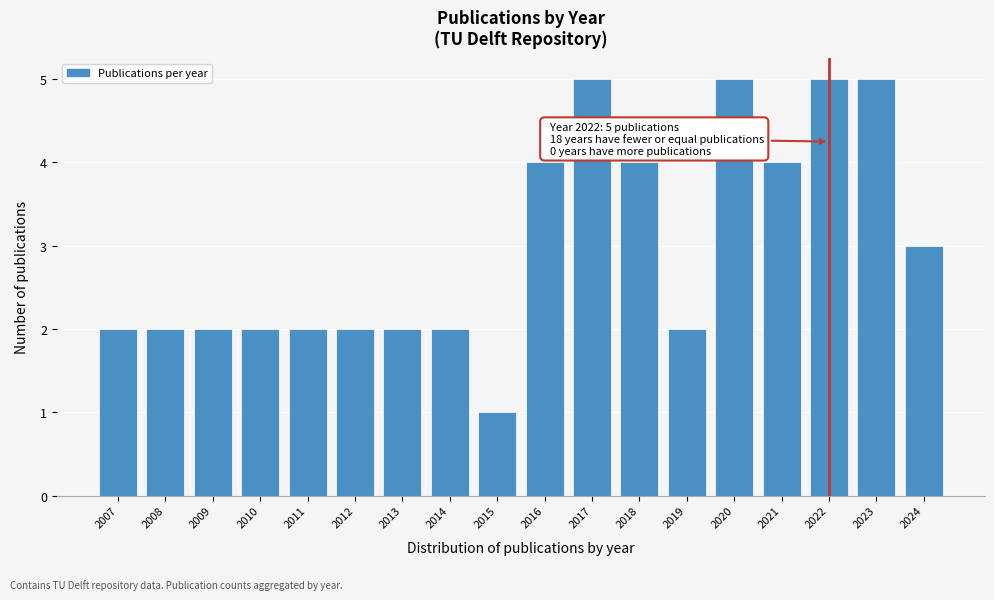

Reading left to right, list all the values displayed in this chart.

2007=2	2008=2	2009=2	2010=2	2011=2	2012=2	2013=2	2014=2	2015=1	2016=4	2017=5	2018=4	2019=2	2020=5	2021=4	2022=5	2023=5	2024=3